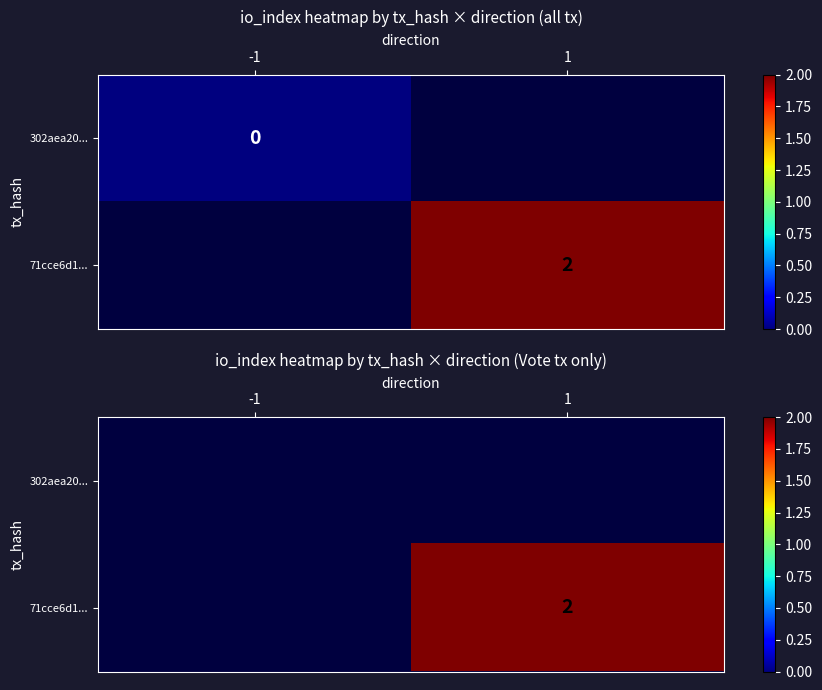

Is it true that 71cce6d1... equals 1.0 at 1?

False